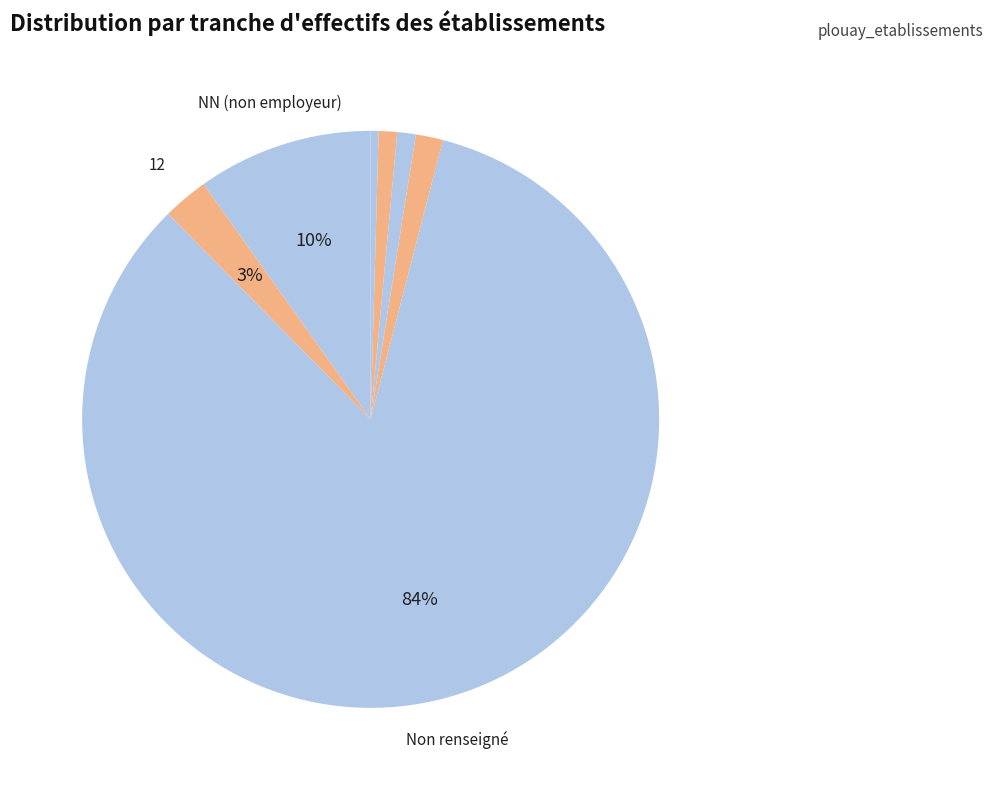

How many segments does this pie chart have?

7